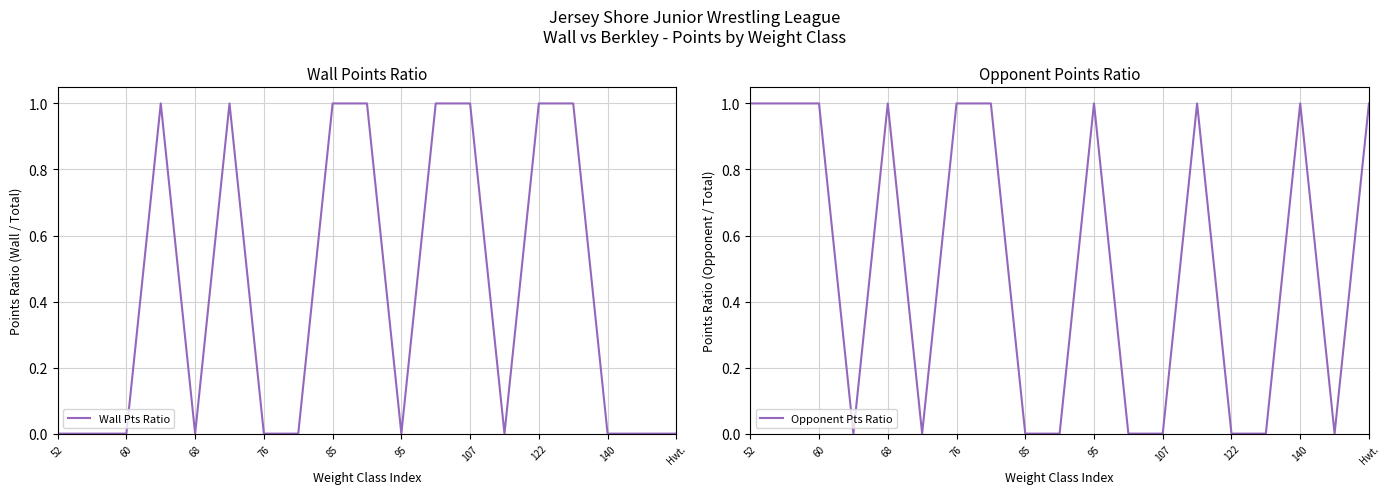

How many interior local valleys does the Wall Pts Ratio series have?

3